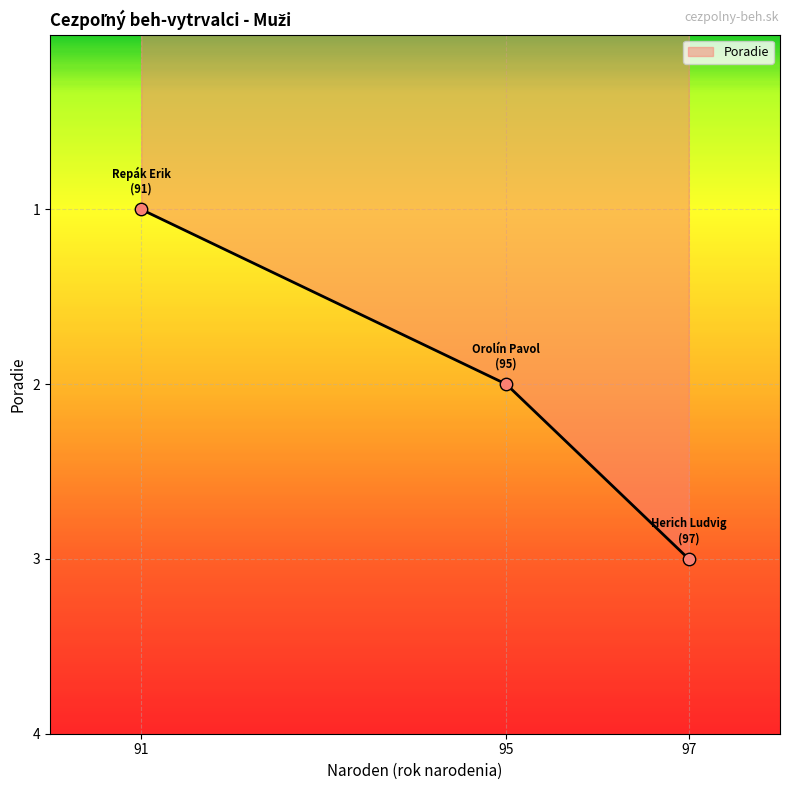

Which has a higher value, 97 or 95?

97